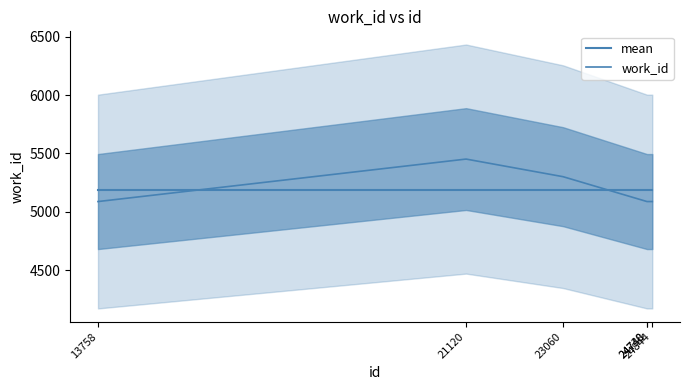

What is the average value of the mean series?

5184.2